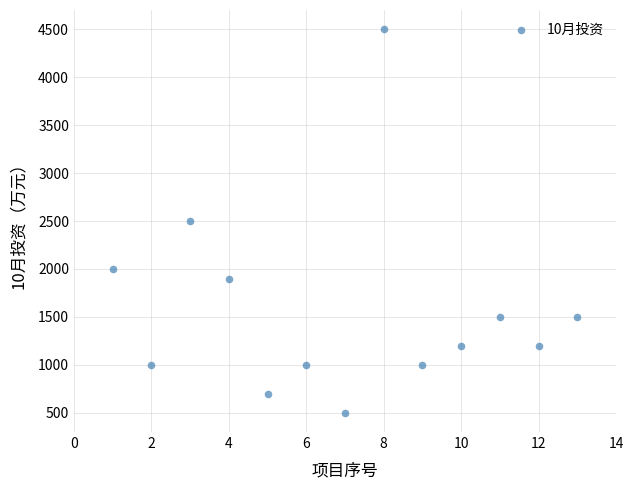

What is the range of X values (max minus min)?

12